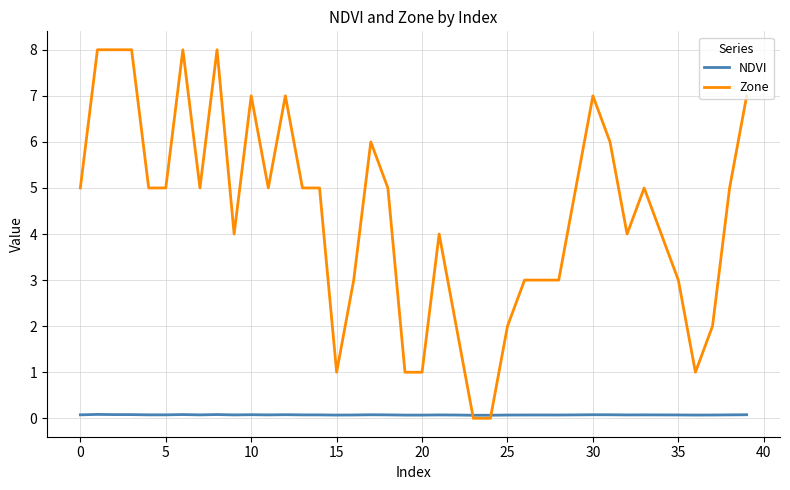

Which series has the largest total across all categories?

Zone